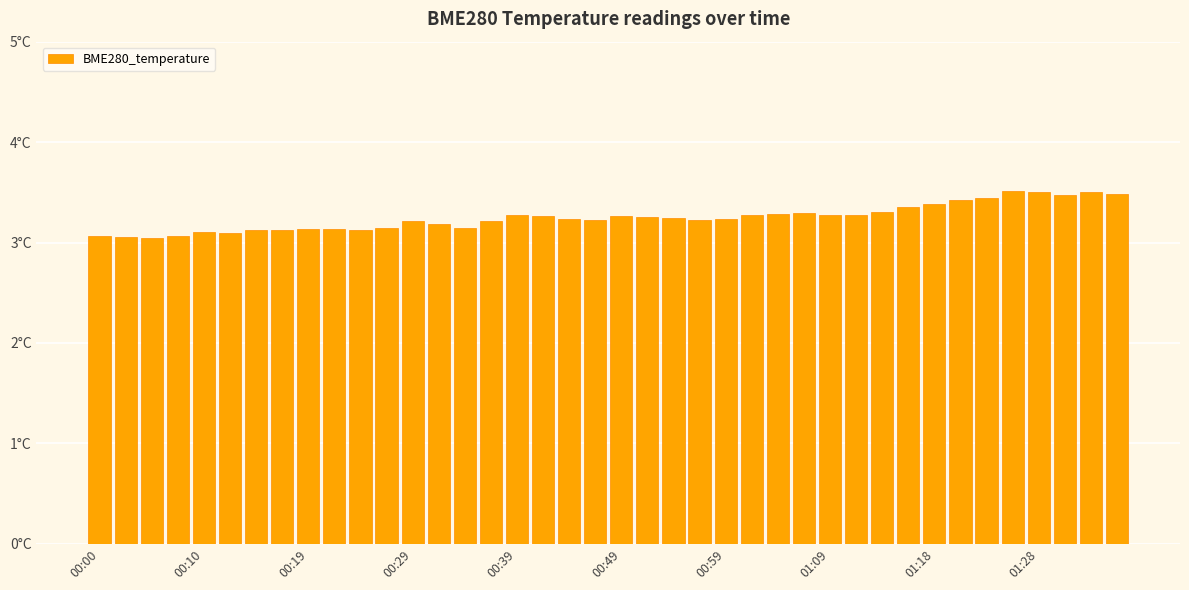

Does the chart contain any negative values?

No